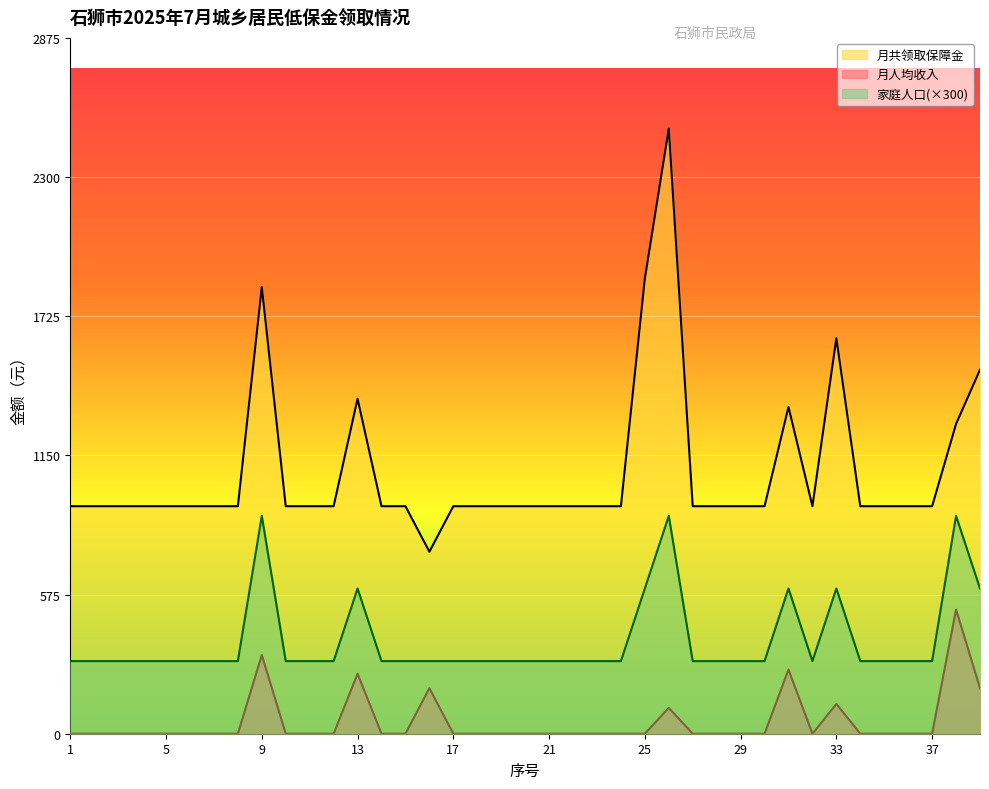

True or false: 月人均收入 and 家庭人口 intersect in this chart.

False